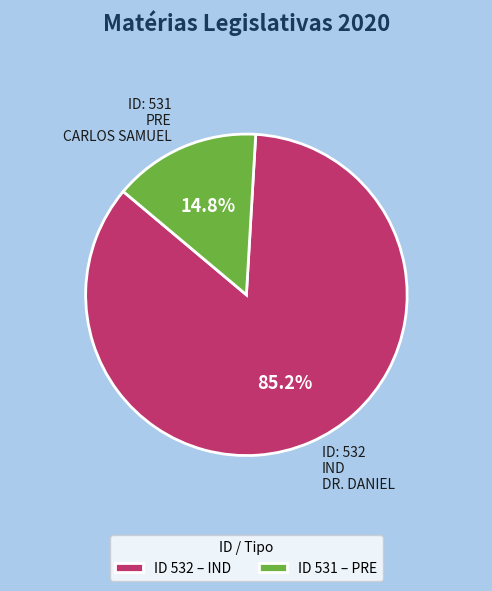

Rank the categories by value from lowest to highest.

ID 531 – PRE, ID 532 – IND